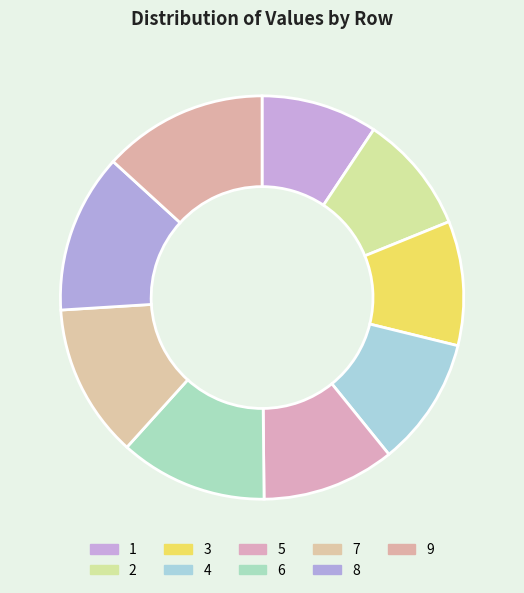

To the nearest percent, what is the difference between the largest and smallest slice percentages?

4%